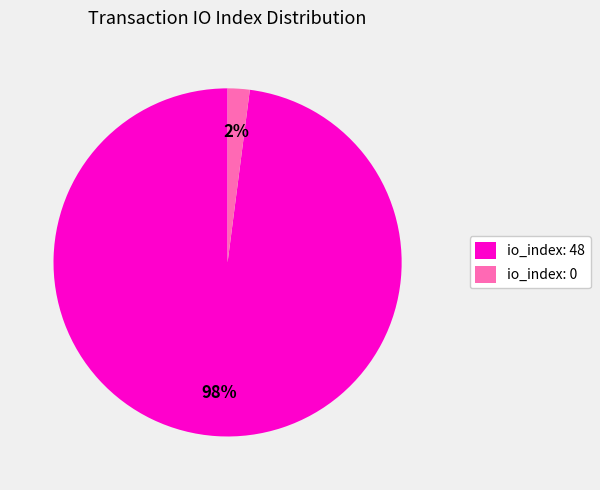

To the nearest percent, what is the difference between the io_index: 0 and io_index: 48 slice percentages?

96%